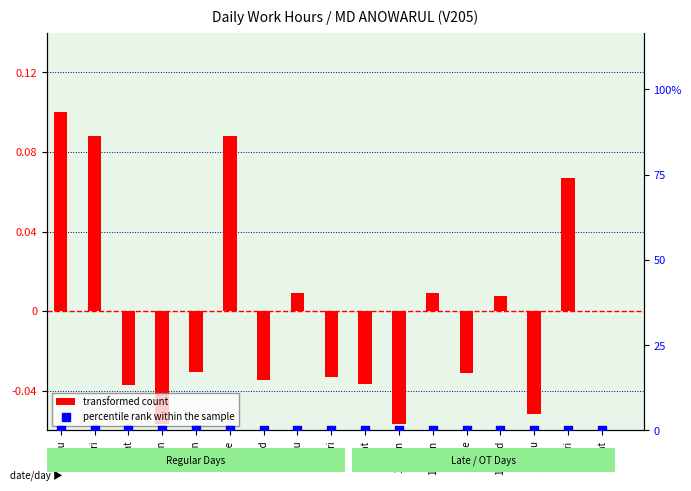

Is the value of transformed count at 8-Thu greater than the value of percentile rank within the sample at 13-Tue?

No